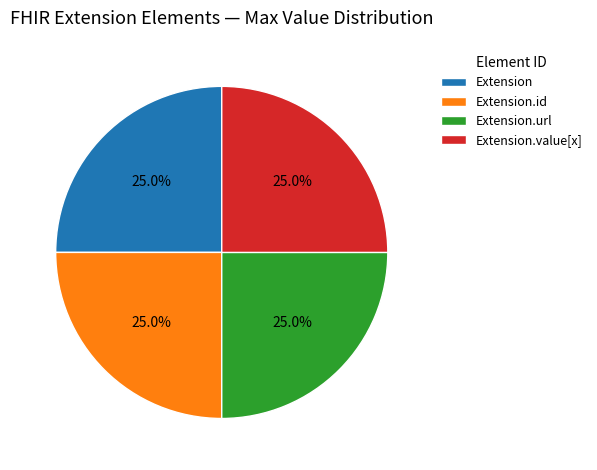

Count the number of slices in the pie.

4